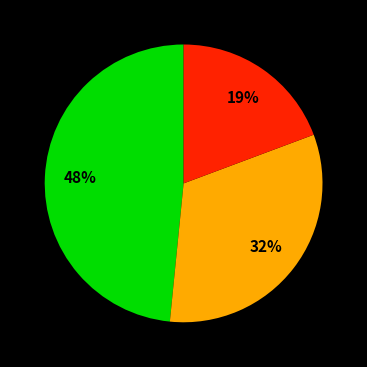

To the nearest percent, what is the difference between the largest and smallest slice percentages?

29%